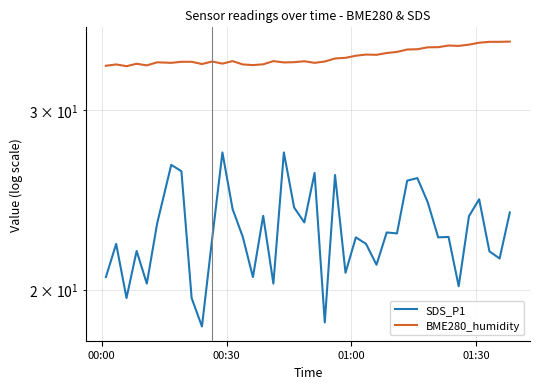

In BME280_humidity, how many points are lower than both neighbors (excluding endpoints)?

10